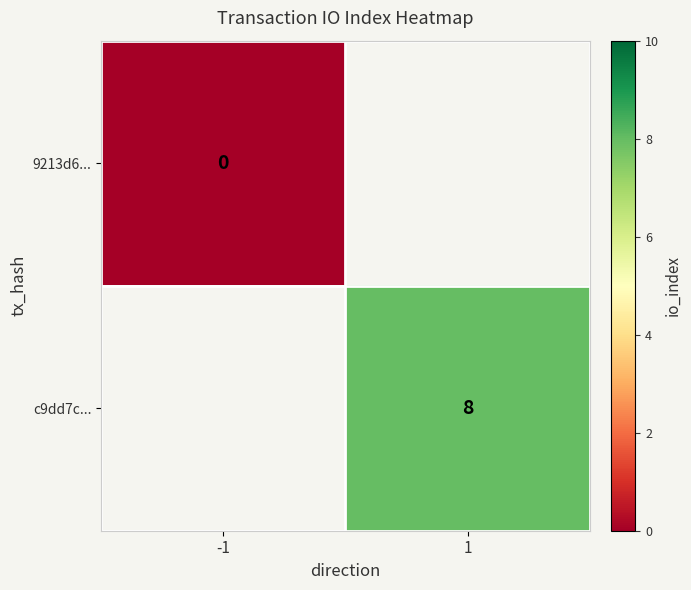

Is the value of c9dd7c... at 1 greater than the value of 9213d6... at -1?

Yes